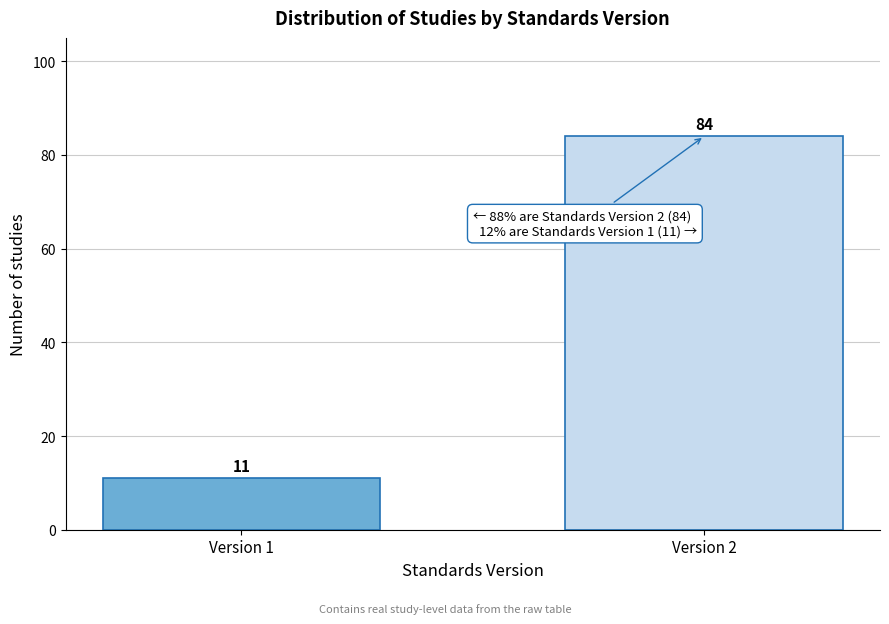

Reading left to right, what are all the values shown in this chart?

Version 1=11	Version 2=84